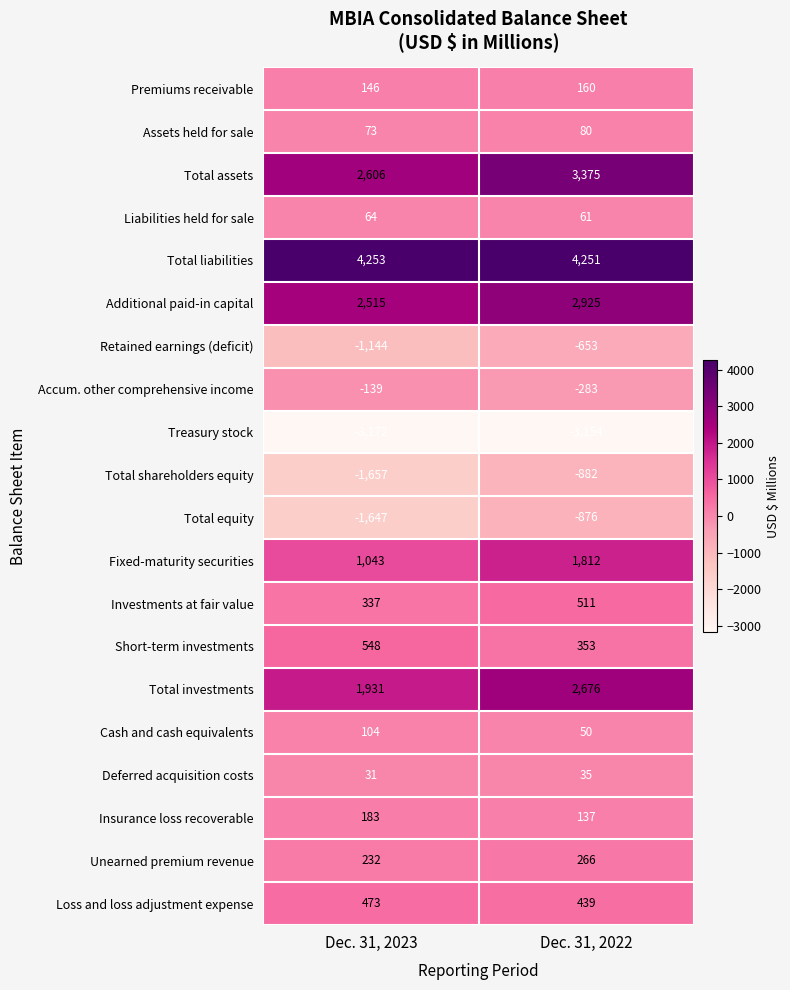

At how many categories does at least one series exceed 451?

2